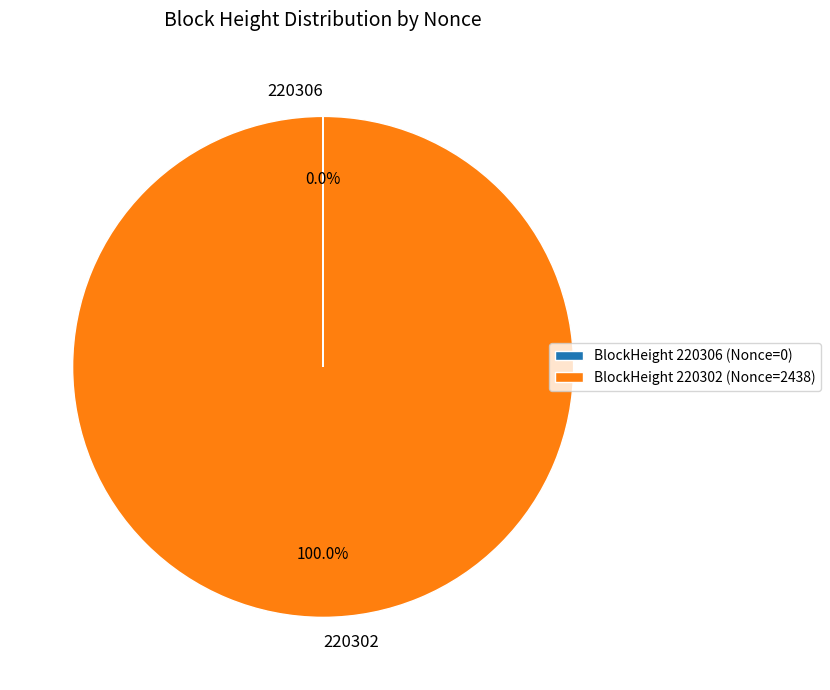

Does 220302 represent more than half of the total?

Yes